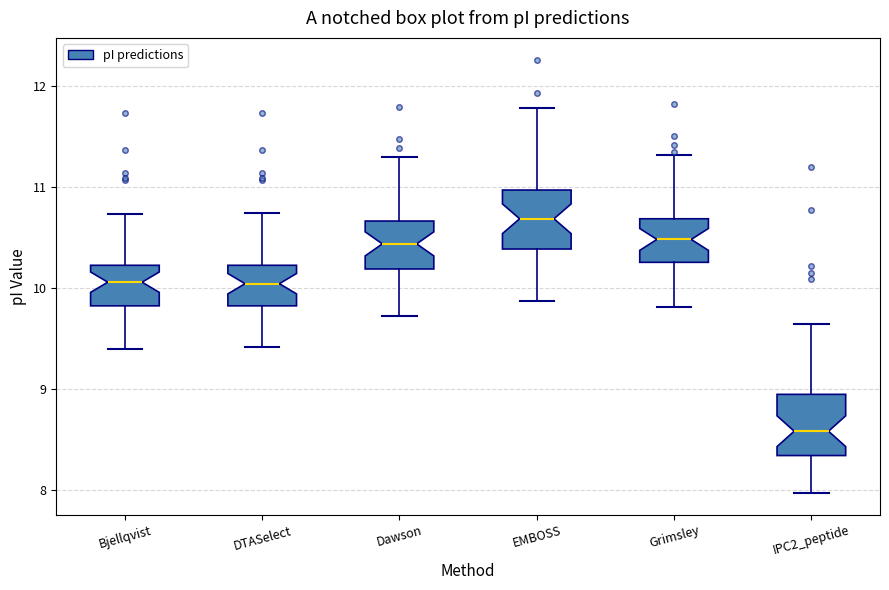

Reading left to right, read every box against the y-axis: the position of its median line, the range the box covers, and the ends of its whiskers. The values are not printed on the chart, so give them approximately, as read against the axis.

Bjellqvist: median 10.1, box 9.8 to 10.2, whiskers 9.4 to 10.7
DTASelect: median 10.0, box 9.8 to 10.2, whiskers 9.4 to 10.7
Dawson: median 10.4, box 10.2 to 10.7, whiskers 9.7 to 11.3
EMBOSS: median 10.7, box 10.4 to 11.0, whiskers 9.9 to 11.8
Grimsley: median 10.5, box 10.3 to 10.7, whiskers 9.8 to 11.3
IPC2_peptide: median 8.6, box 8.3 to 8.9, whiskers 8.0 to 9.6